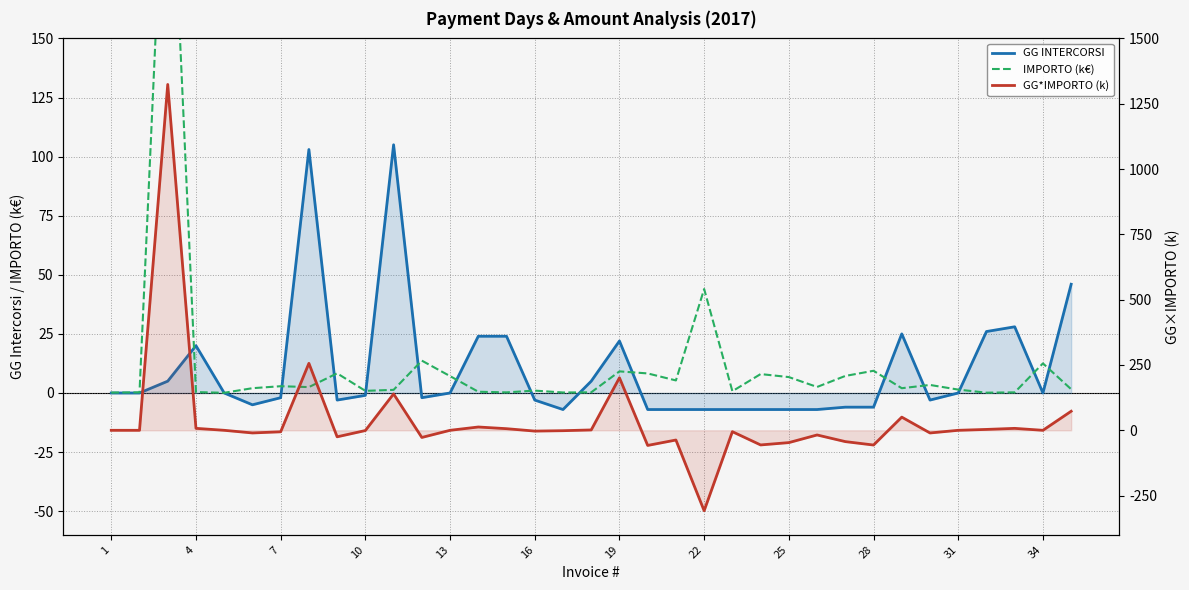

Does the chart have visible grid lines?

Yes